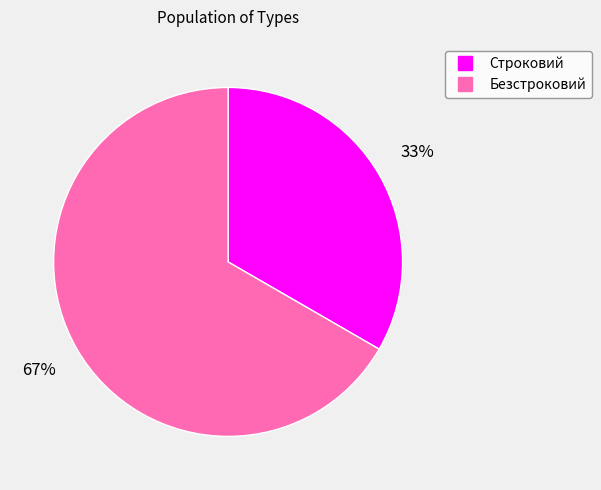

What is the smallest slice in the pie chart?

Строковий